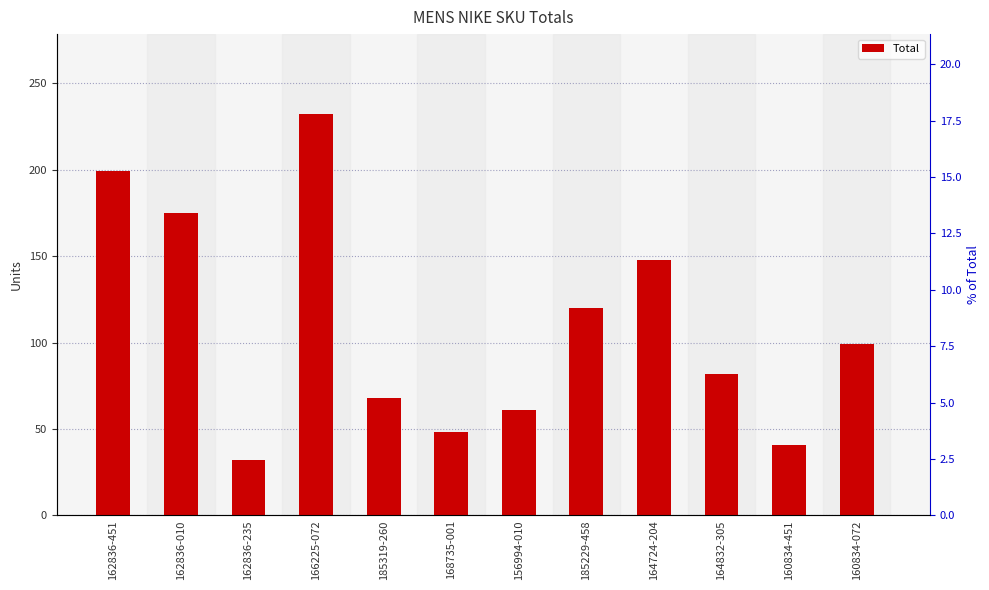

Count the number of categories in the chart.

12